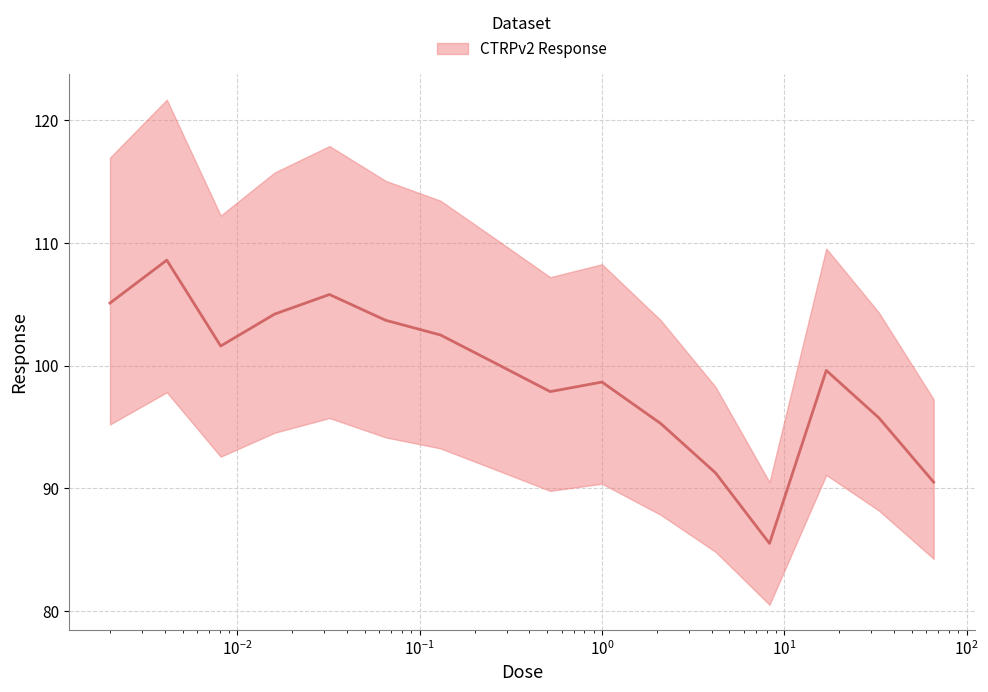

Rank the categories by value from highest to lowest.

0.0041, 0.032, 0.002, 0.016, 0.065, 0.13, 0.0081, 0.26, 17.0, 1.0, 0.52, 33.0, 2.1, 4.2, 66.0, 8.3